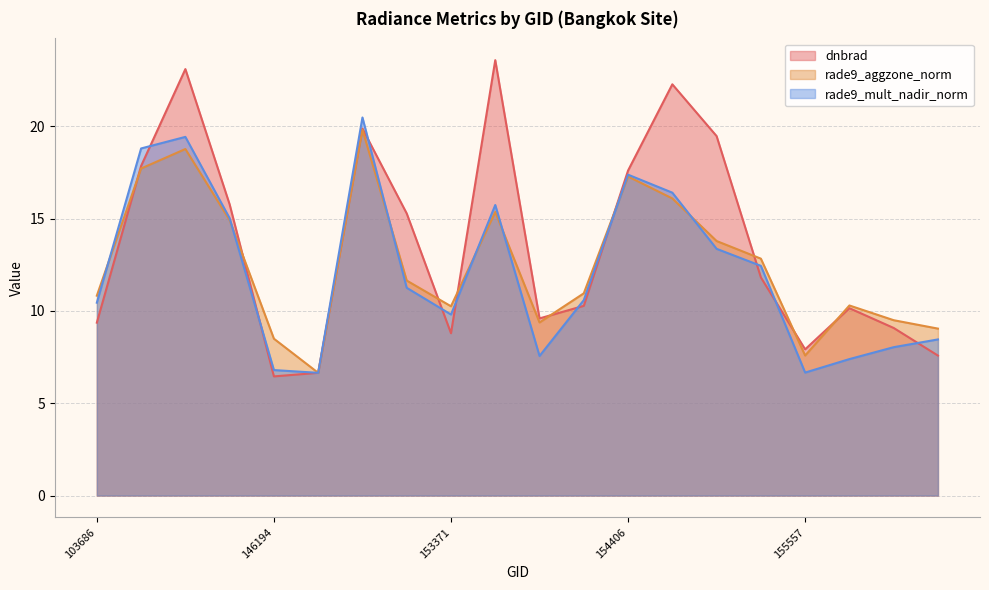

Reading left to right, what are all the values shown in this chart?

dnbrad: 9.4	17.9	23.1	15.8	6.5	6.6	19.9	15.3	8.8	23.6	9.6	10.3	17.6	22.3	19.5	11.8	7.9	10.1	9.1	7.6
rade9_aggzone_norm: 10.8	17.7	18.8	14.9	8.5	6.6	19.8	11.6	10.3	15.4	9.4	11.0	17.3	16.1	13.8	12.8	7.6	10.3	9.5	9.0
rade9_mult_nadir_norm: 10.4	18.8	19.4	15.0	6.8	6.6	20.5	11.3	9.8	15.7	7.6	10.6	17.4	16.4	13.4	12.4	6.7	7.4	8.0	8.5